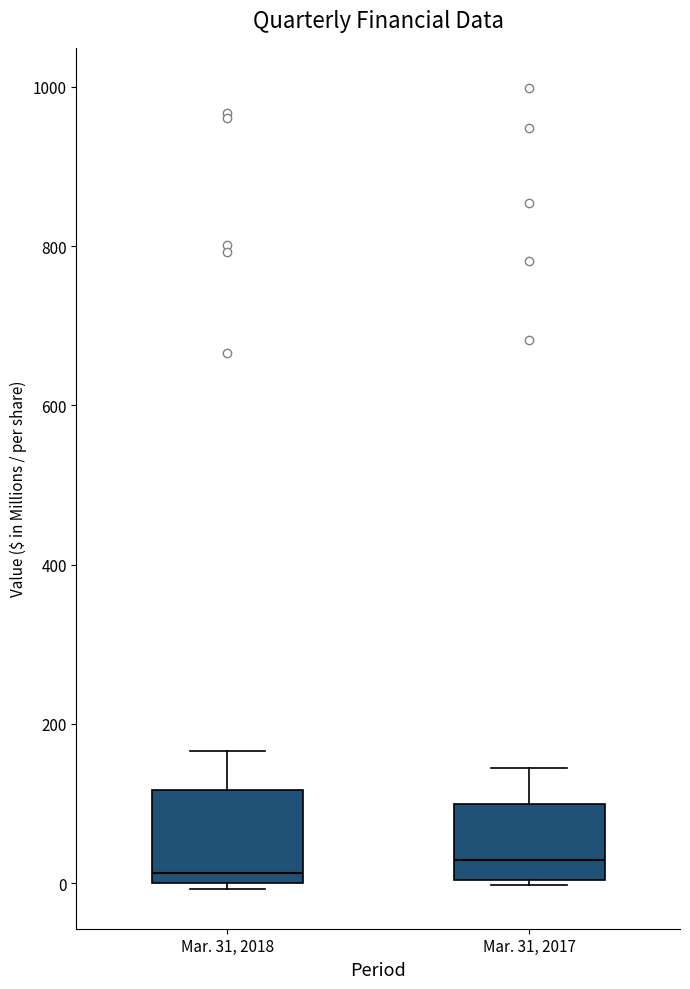

Where is the upper edge of the box for Mar. 31, 2018 on the y-axis? The values are not printed on the chart, so give them approximately, as read against the axis.

120